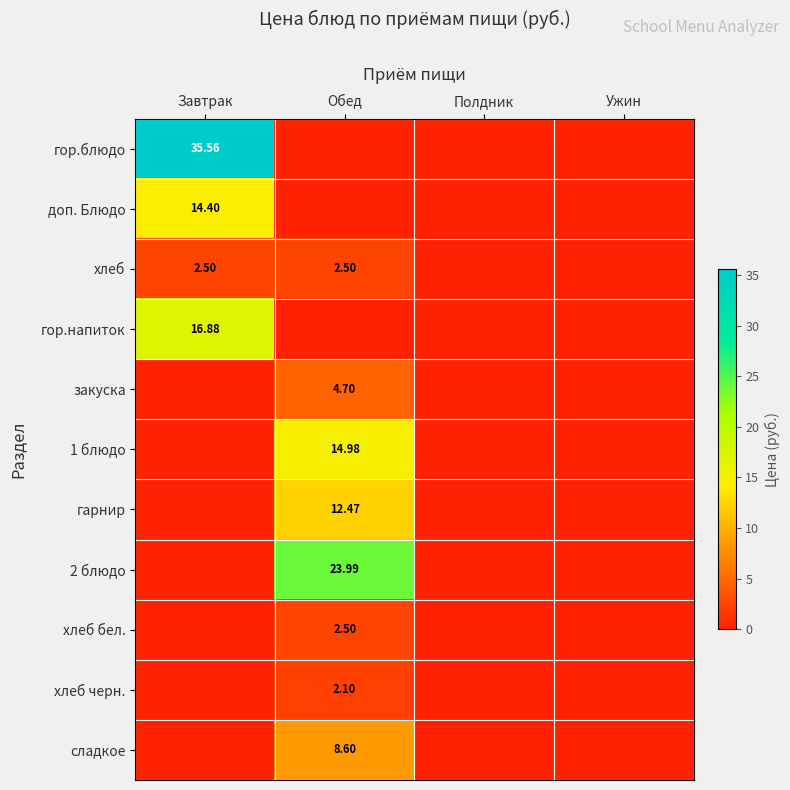

How many data points in закуска are above 0?

1